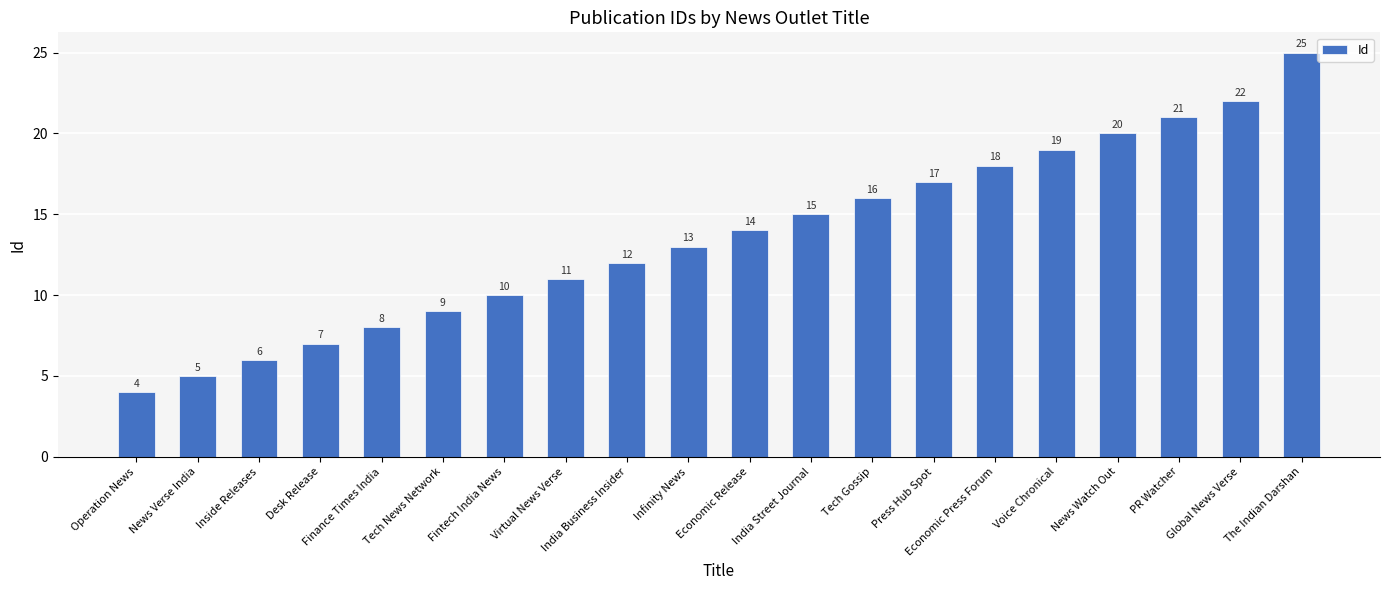

Read the value at Infinity News, to the nearest 5.

15